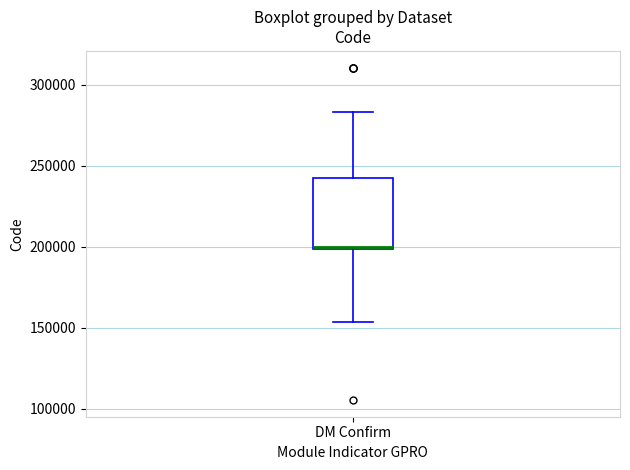

Read this box plot against the y-axis: the position of the median line, the range covered by the box, and the ends of both whiskers. The values are not printed on the chart, so give them approximately, as read against the axis.

median 200000 (just above the box's lower edge), box 200000 to 240000, whiskers 155000 to 285000